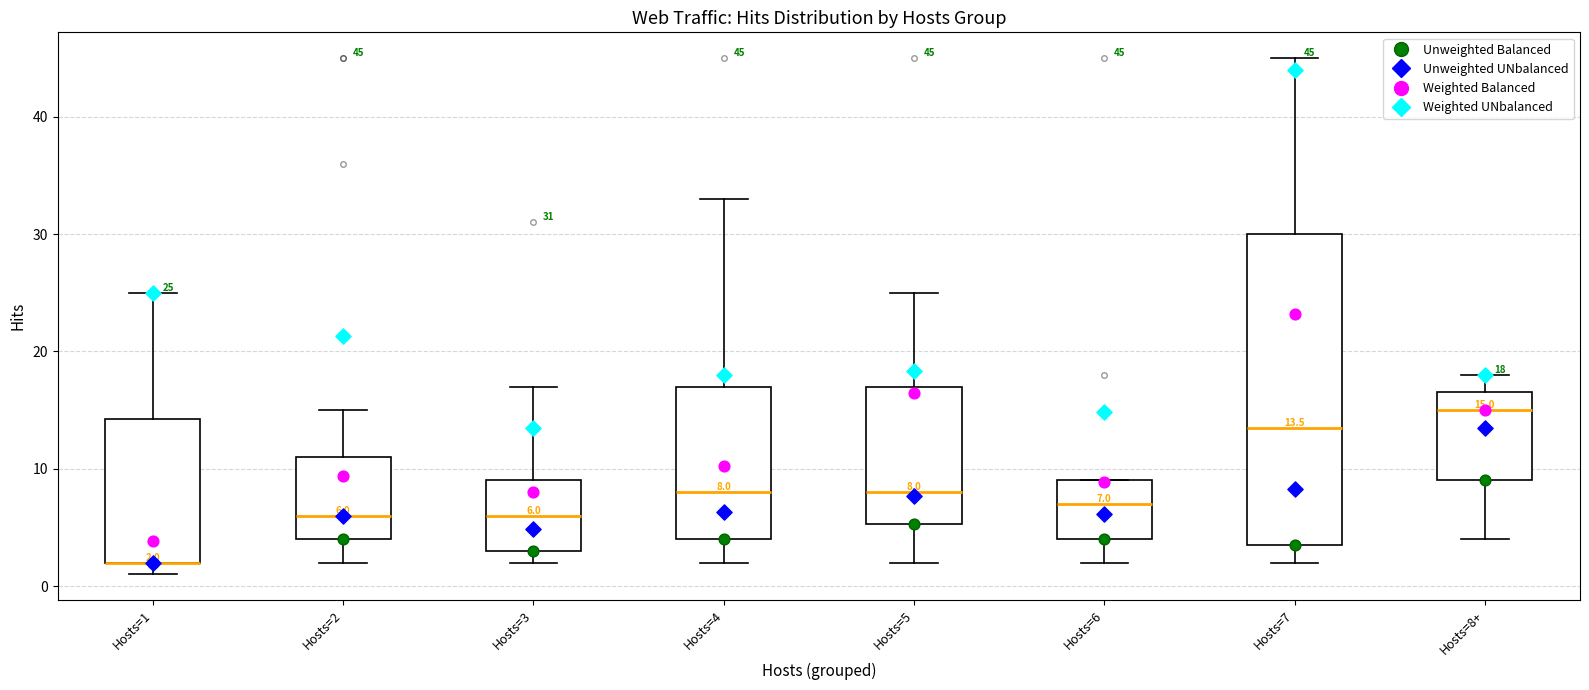

Which box is the tallest, from its lower edge to its upper edge?

Hosts=7